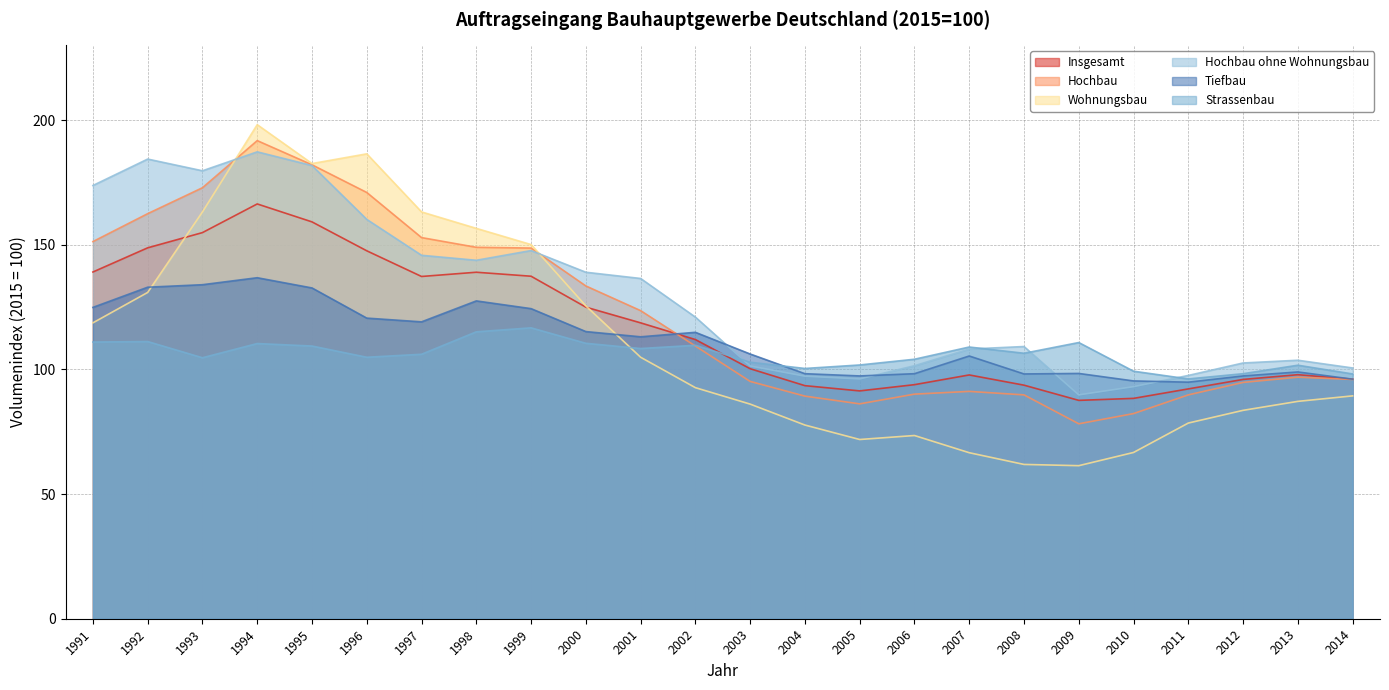

How many values in the Tiefbau series exceed 113?

12